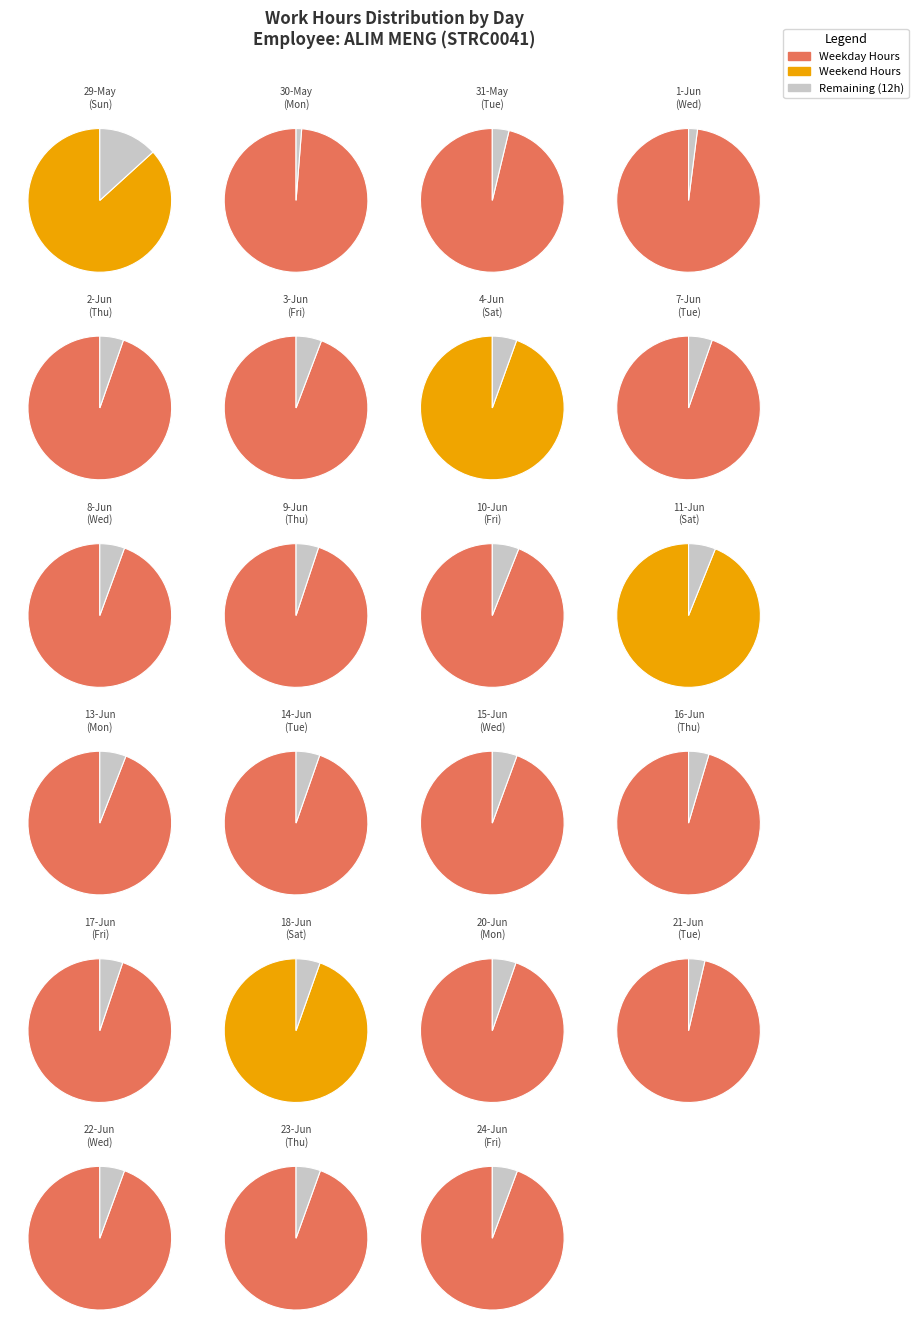

To the nearest percent, what is the combined percentage of 29-May and 15-Jun?

8%